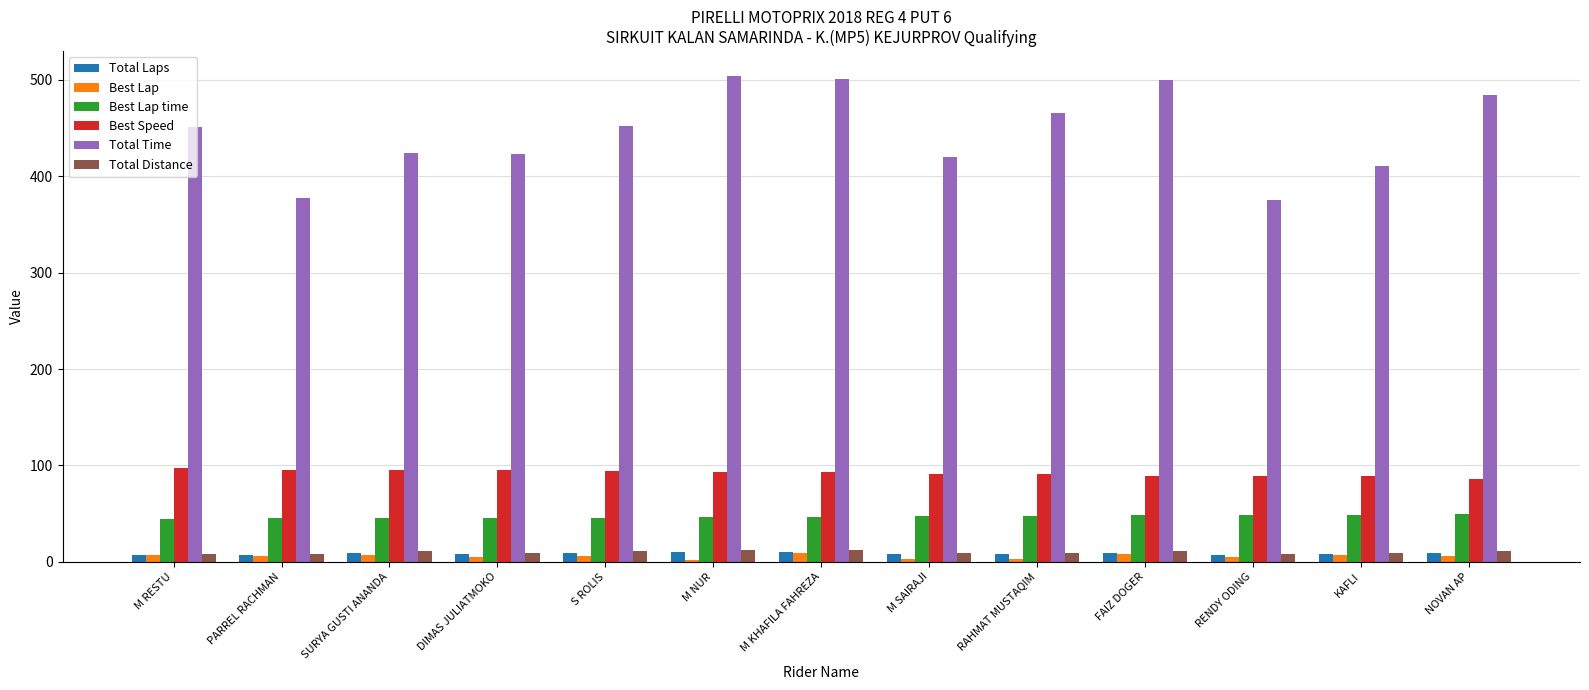

What is the minimum value for Total Time?

375.4